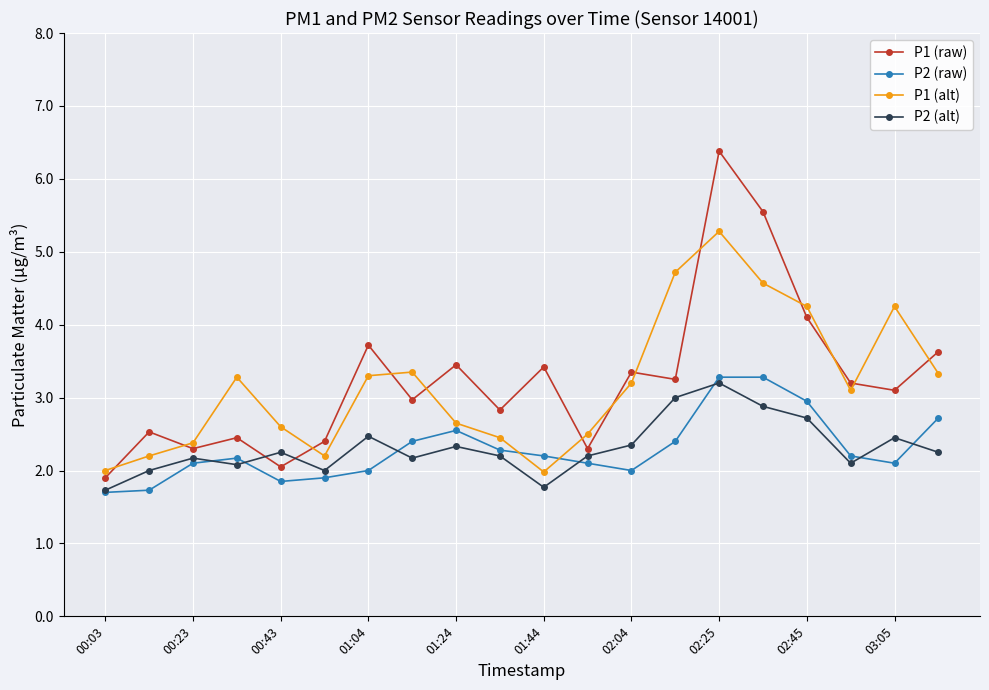

True or false: P1 (raw) and P2 (alt) intersect in this chart.

True